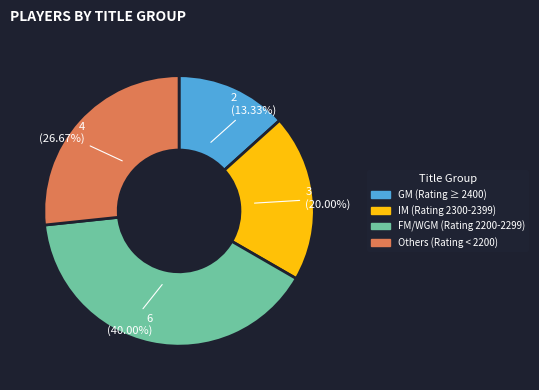

What is the ratio of the value at FM/WGM (Rating 2200-2299) to the value at IM (Rating 2300-2399)?

2.0